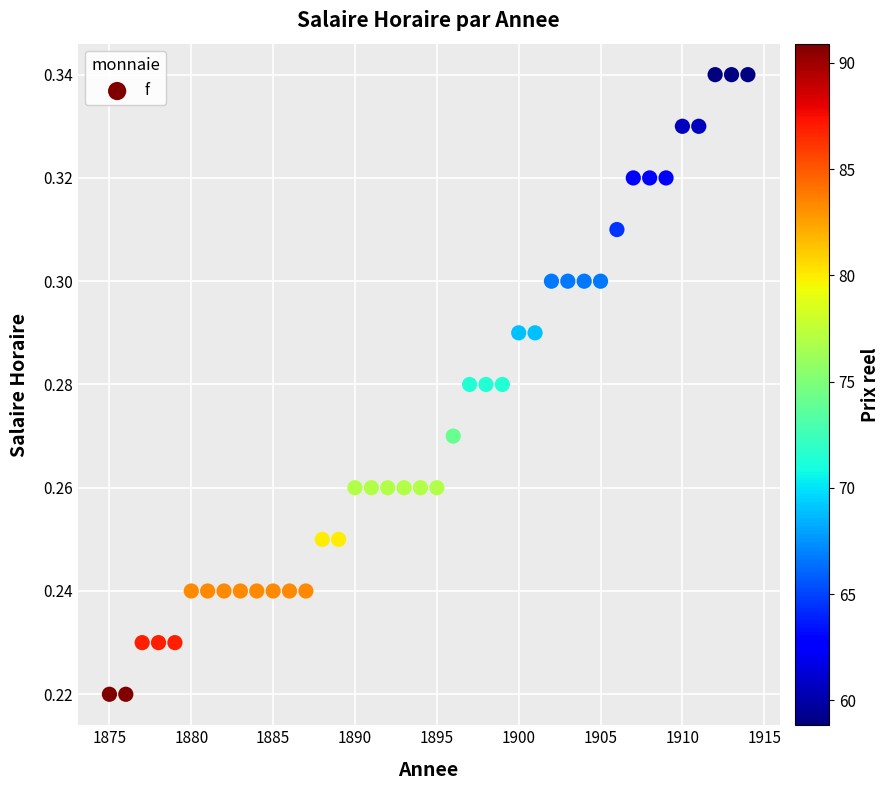

What is the range of X values (max minus min)?

39.0